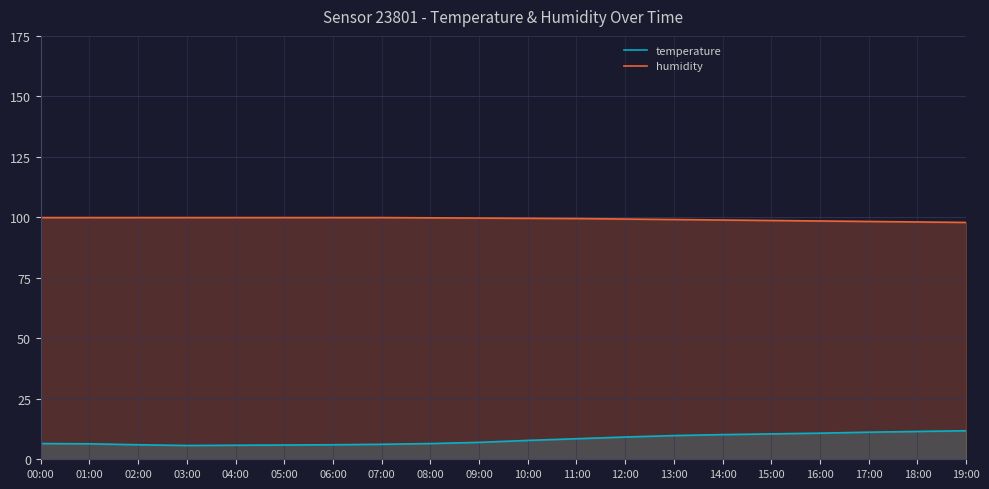

Which category has the highest value in the temperature series?

19:00